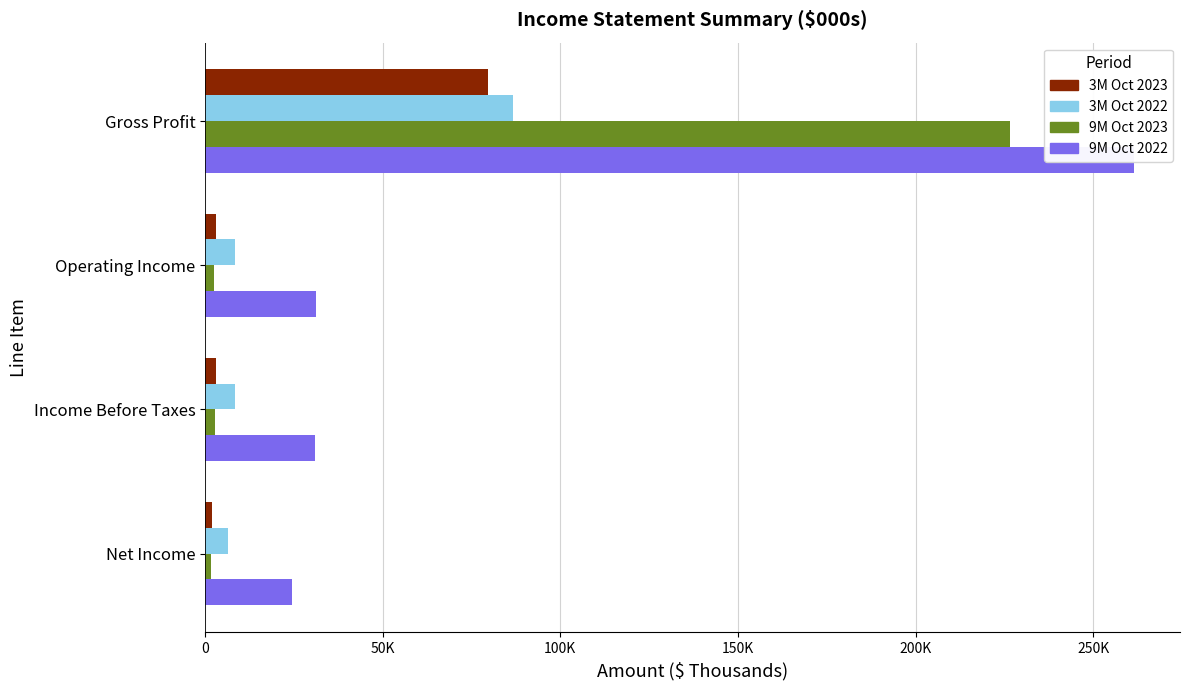

What is the total value across all series at 0?

654128